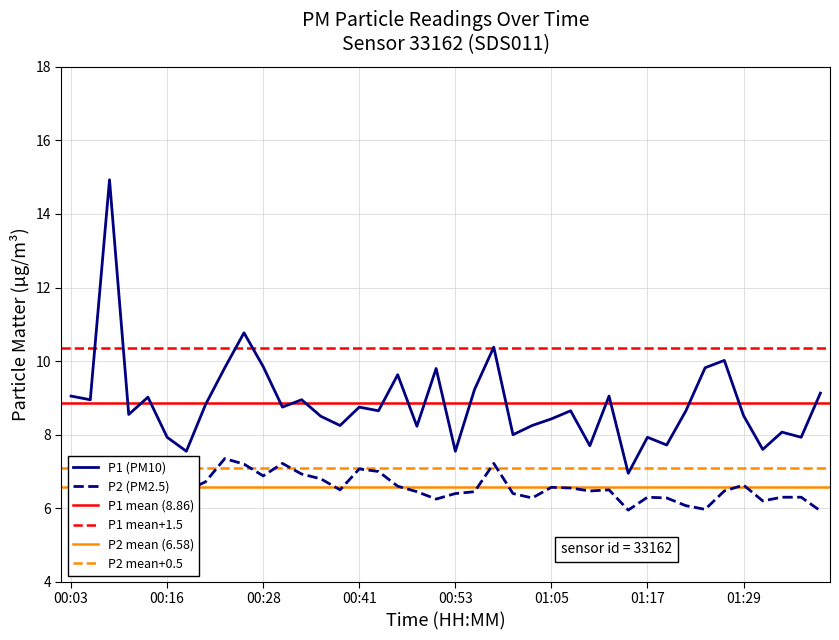

What is the spread (max minus min) of values at 01:02?

2.0